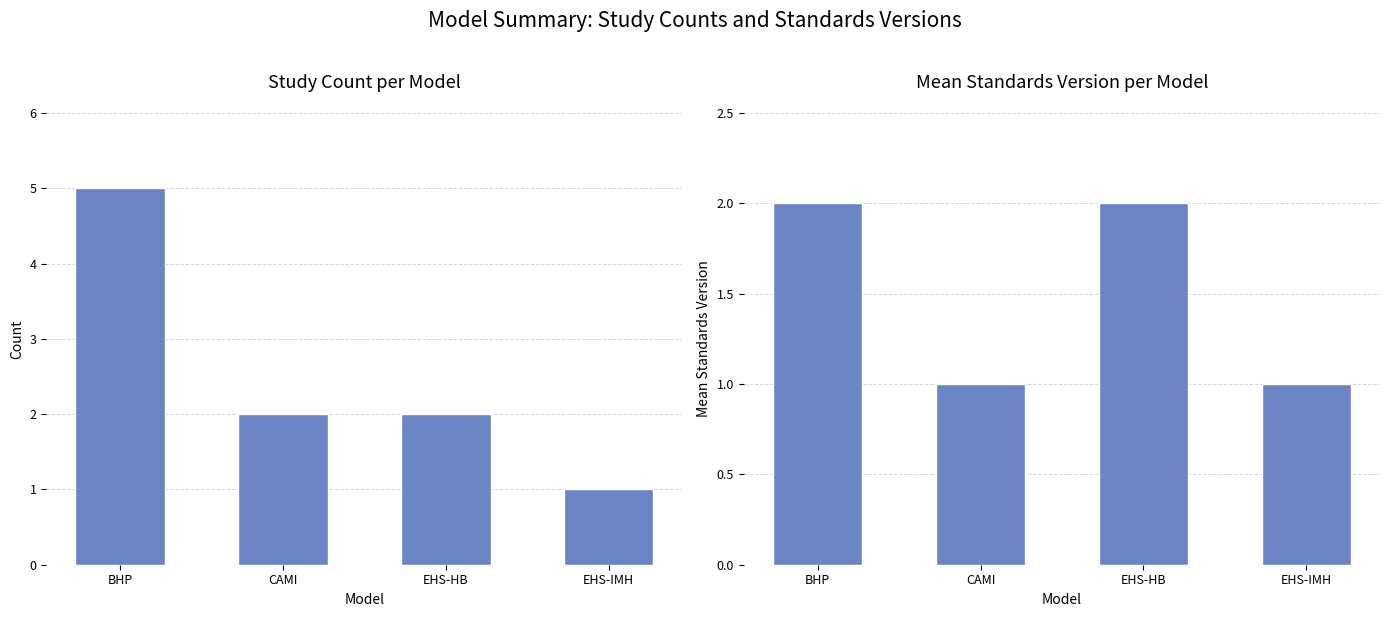

What are all the series names shown in the legend?

Study Count, Mean Standards Version